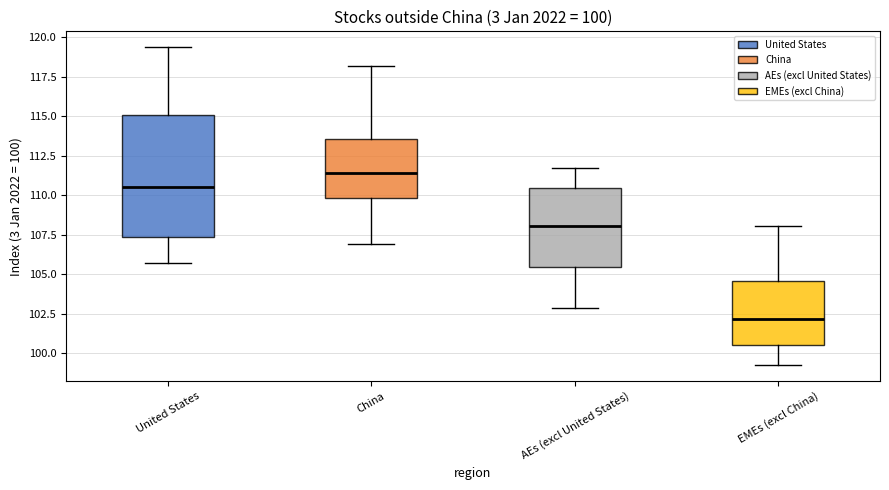

Comparing the boxes themselves (not the whiskers), which one is the tallest?

United States